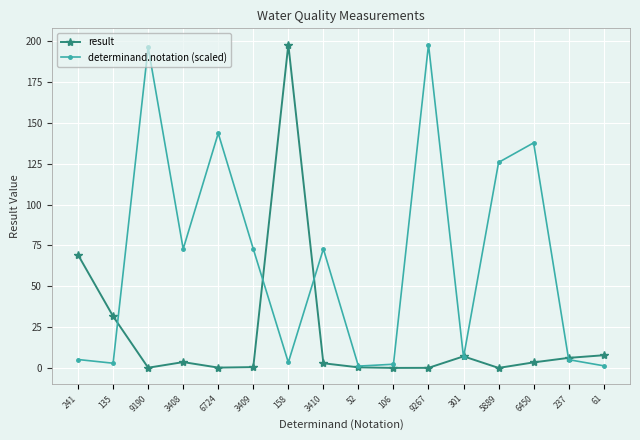

Which series changed the most between 106 and 6450?

determinand.notation (scaled)